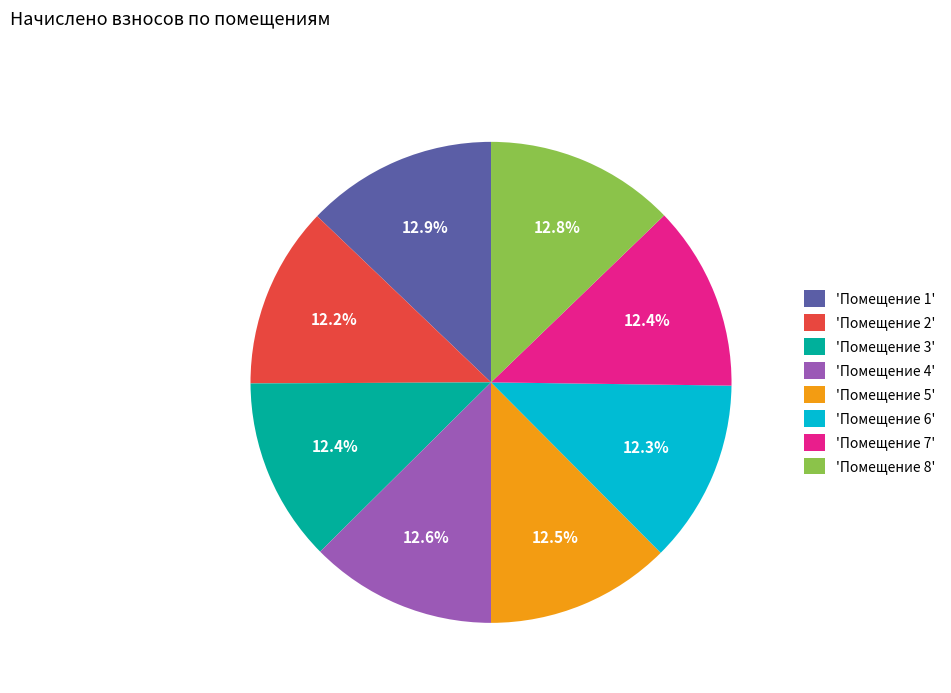

Is the sum of 'Помещение 7' and 'Помещение 8' greater than half?

No